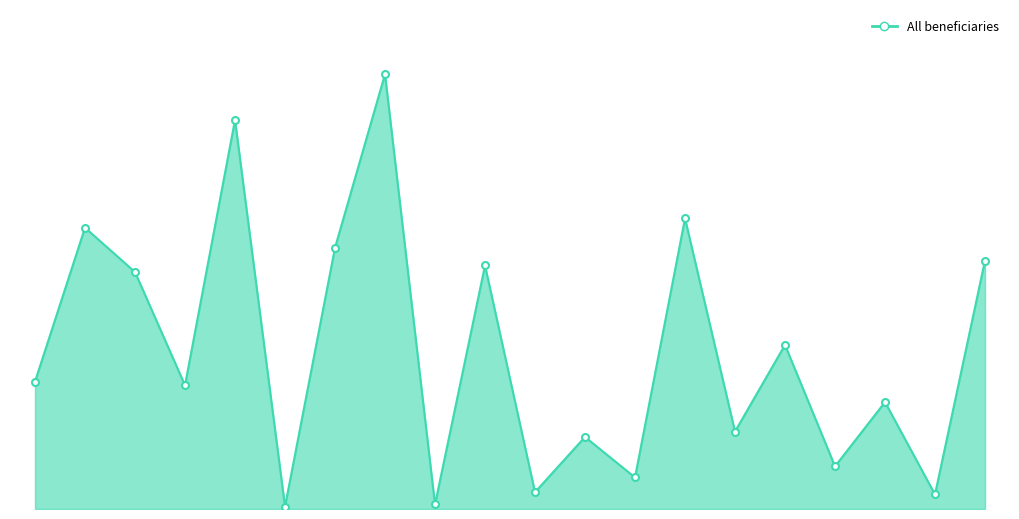

How many lines are shown in the chart?

1